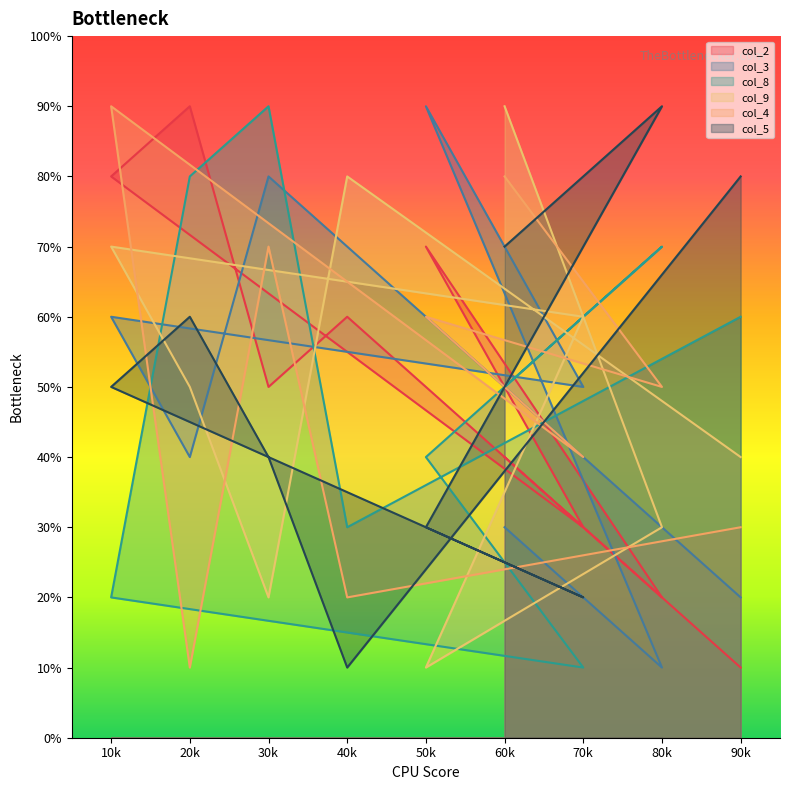

Between 60k and 30k, which series saw the biggest shift?

col_9